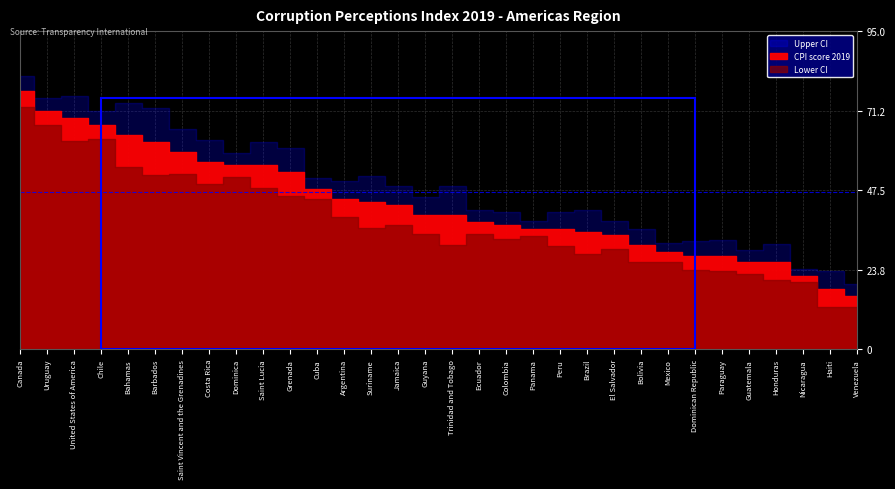

The value of Lower CI at Colombia is 19.7. True or false?

False